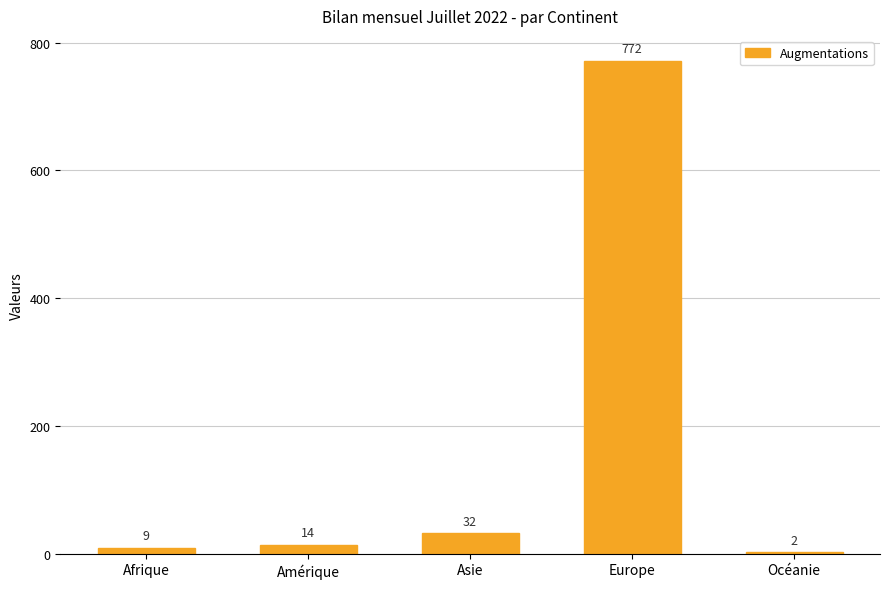

Which label corresponds to the largest value in the chart?

Europe